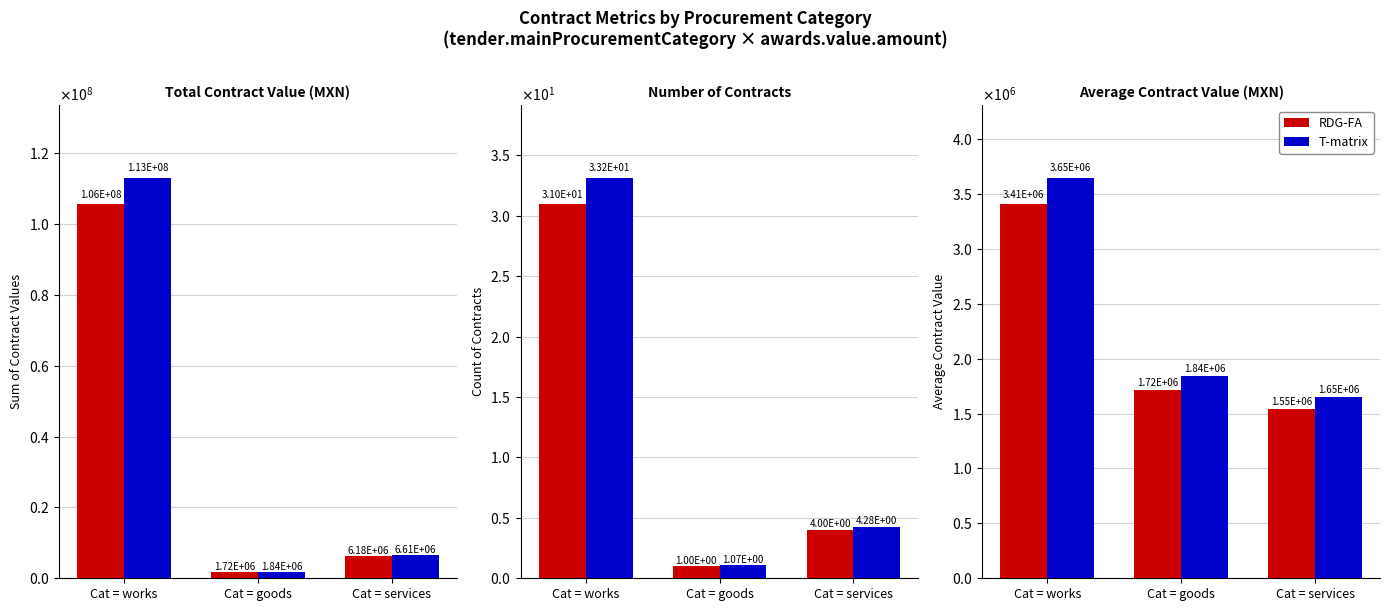

What are all the series names shown in the legend?

RDG-FA, T-matrix